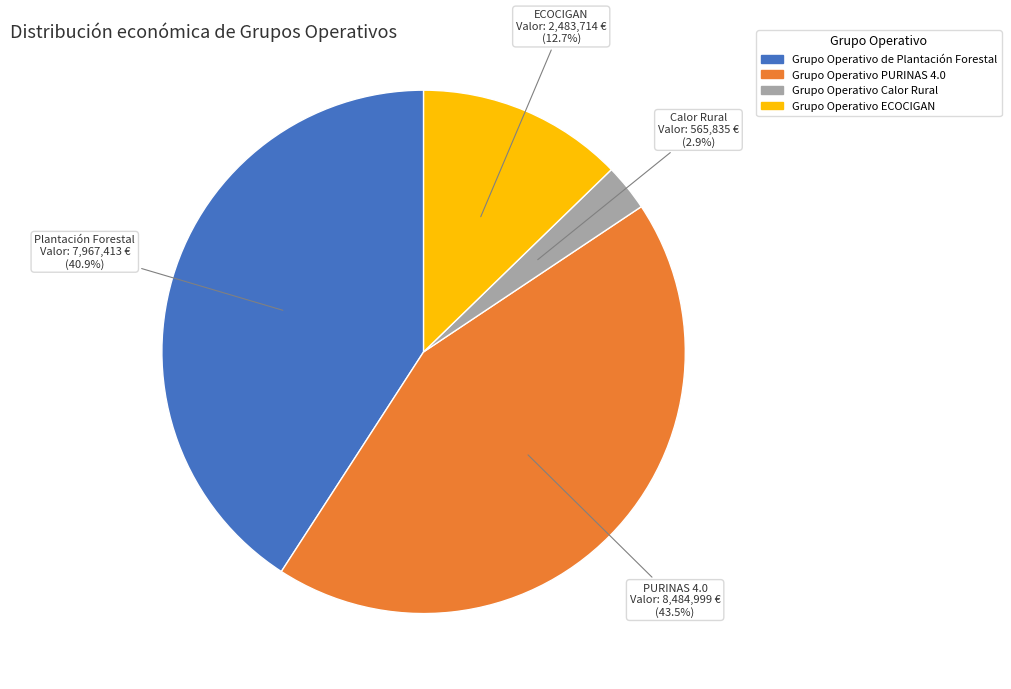

Does Grupo Operativo ECOCIGAN represent more than half of the total?

No